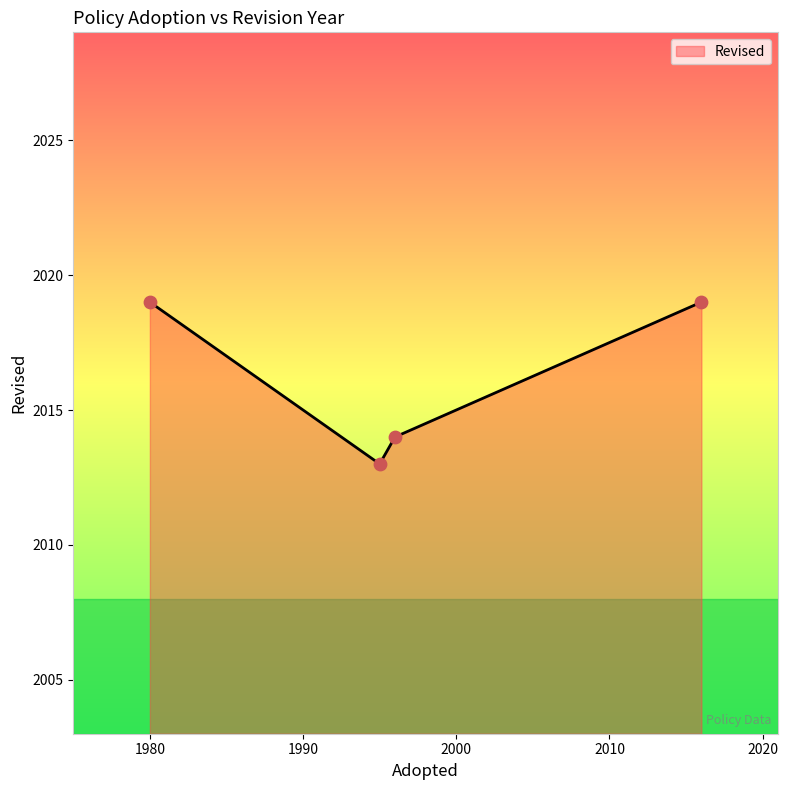

True or false: there are more than 0 points higher than both neighbors.

False